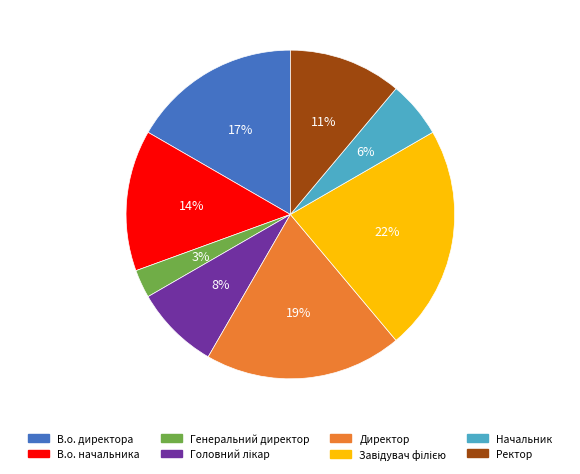

Which category has the smallest portion of the pie?

Генеральний директор